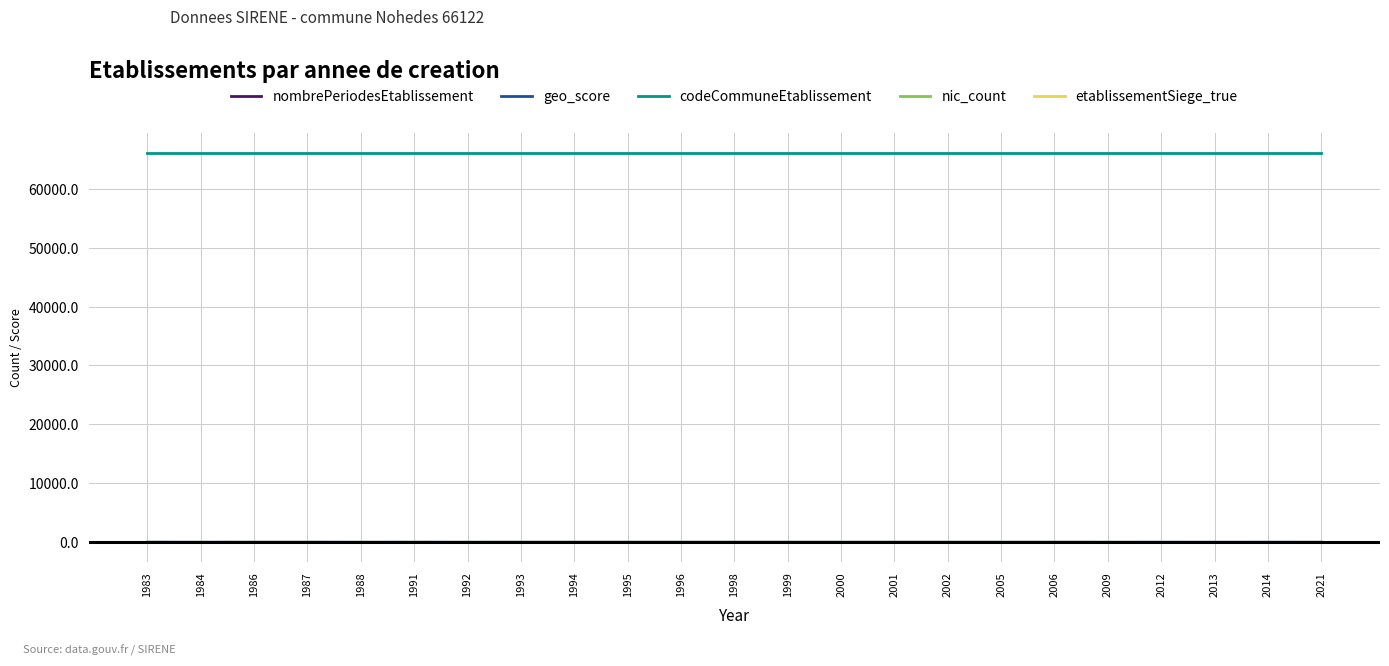

True or false: codeCommuneEtablissement and nombrePeriodesEtablissement cross at least once.

False